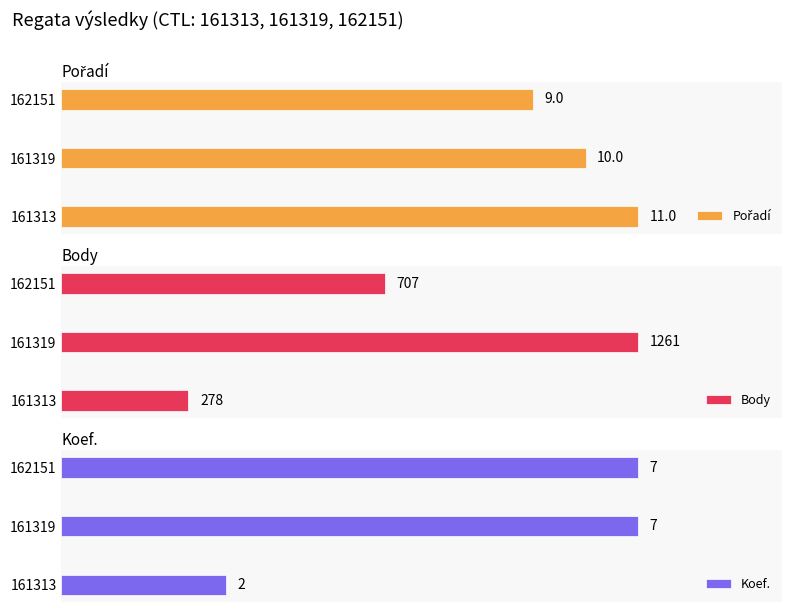

What is the difference between the maximum and second lowest values in the Body series?

554